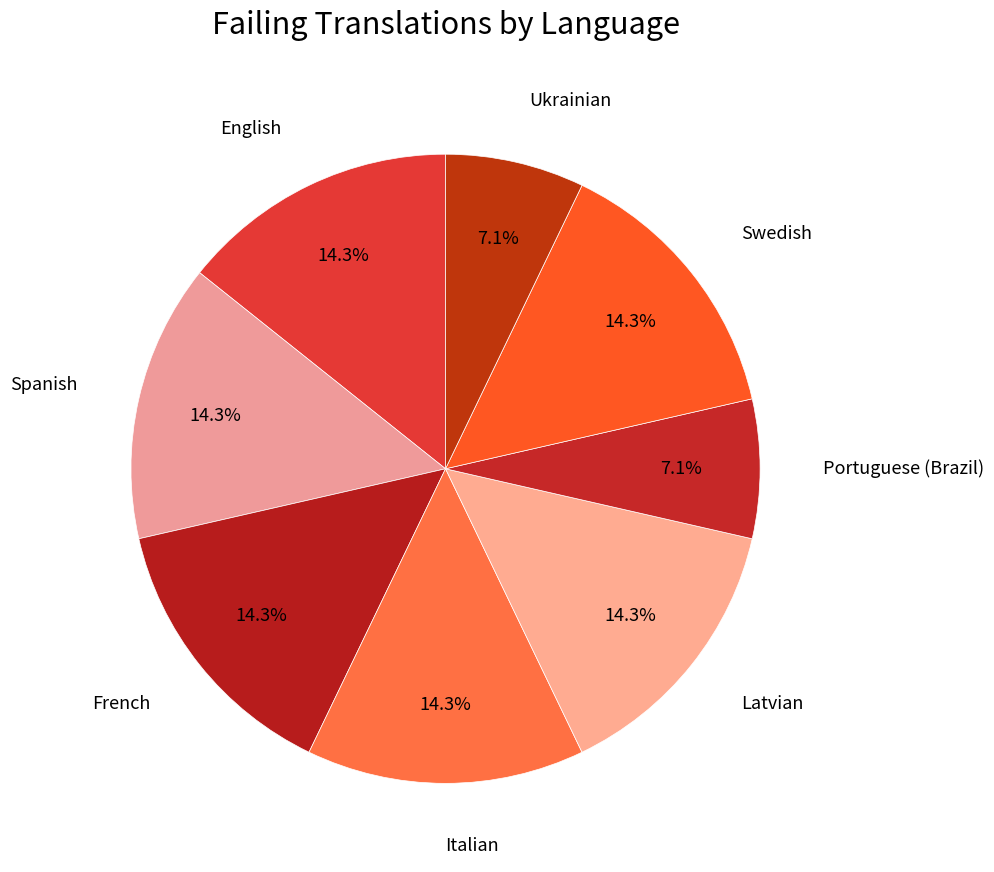

What is the largest slice in the pie chart?

English